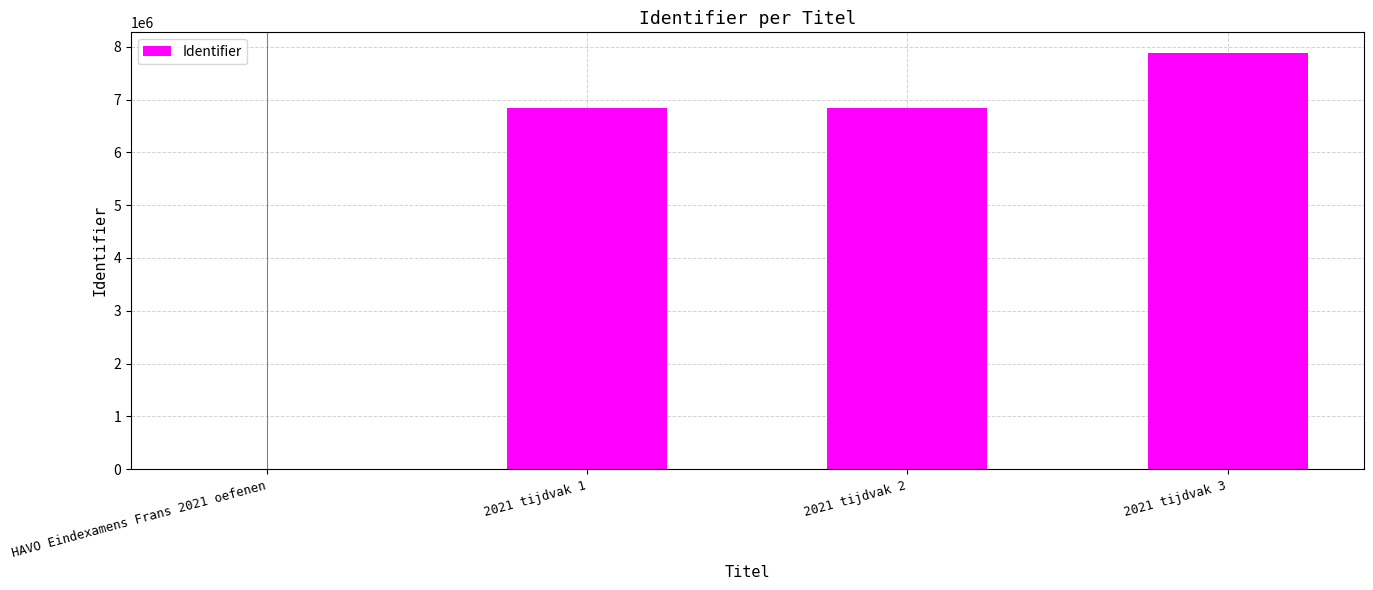

What is the greatest value displayed?

7878933